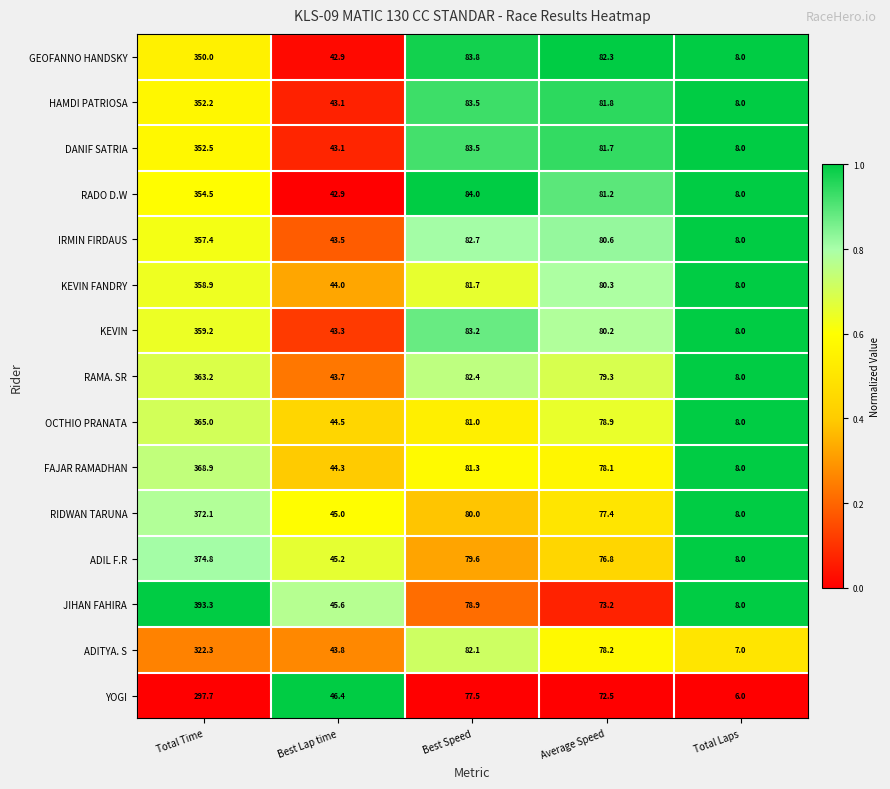

Is it true that HAMDI PATRIOSA equals 54.3 at Average Speed?

False